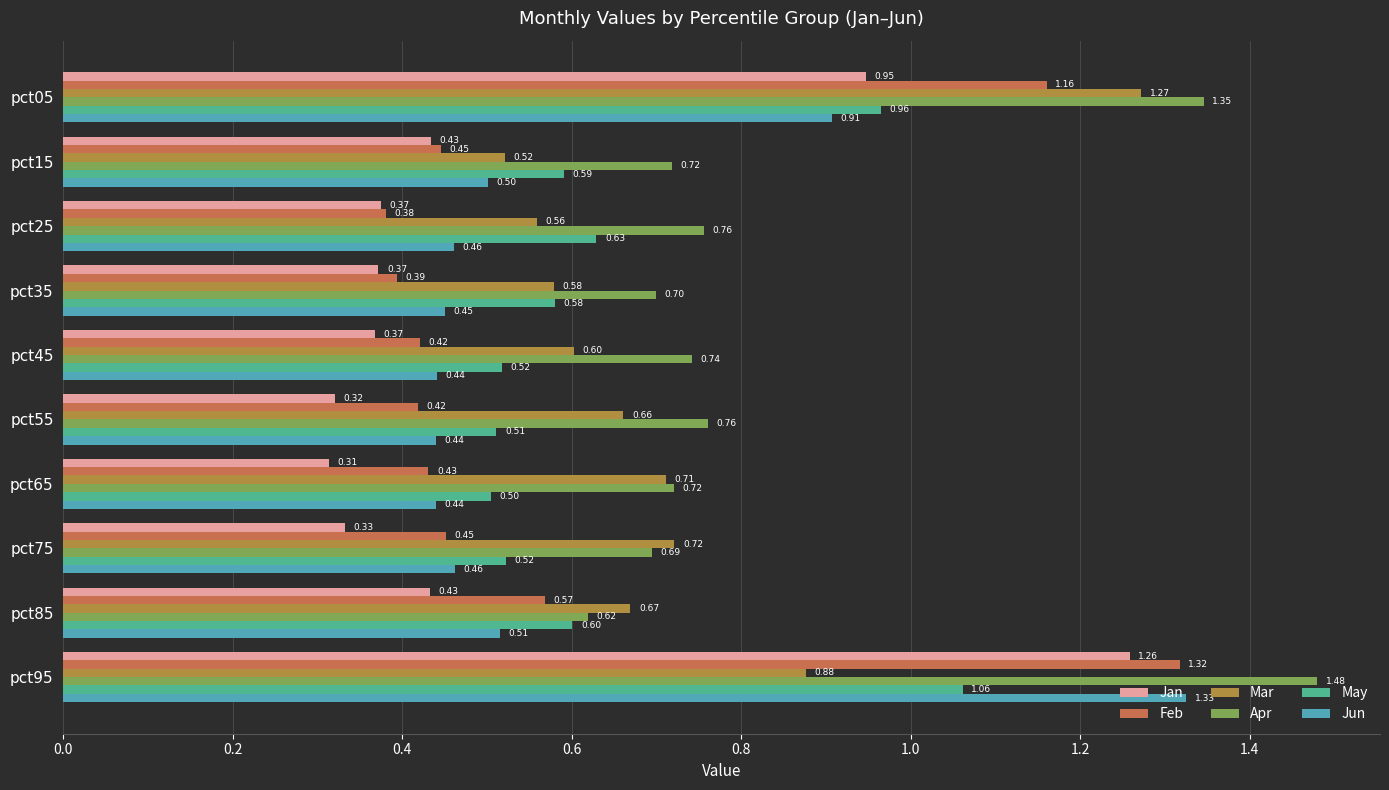

Between pct25 and pct85, which series saw the biggest shift?

Feb